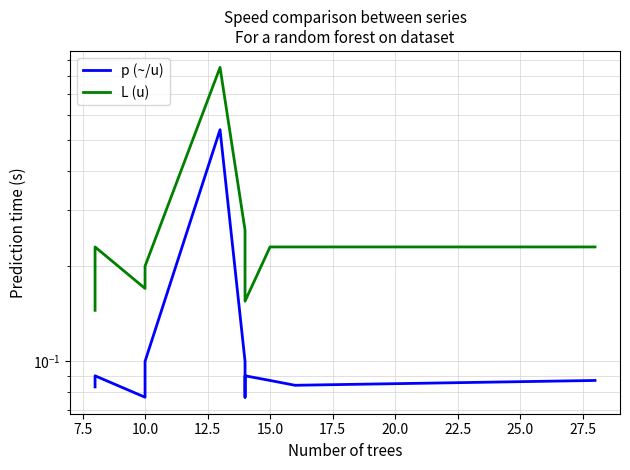

Between 10.0 and 15.0, which is larger?

15.0